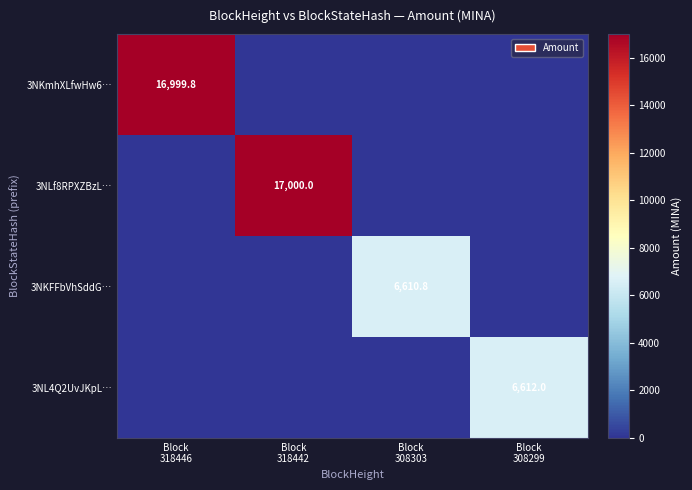

The 3NL4Q2UvJKpL… series shows 6612.0 at Block 308299. True or false?

True